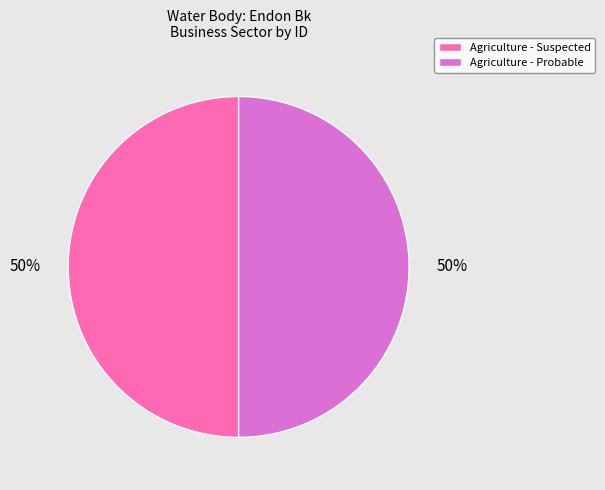

To the nearest percent, what is the average slice percentage?

50%